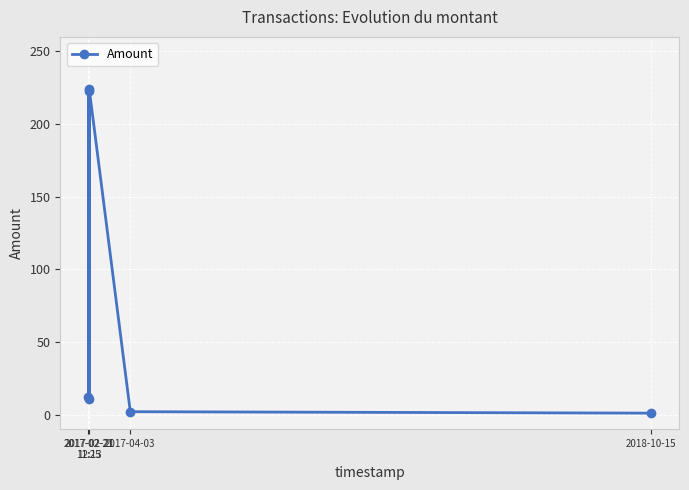

How many interior local peaks (higher than both neighbors) does the data have?

2